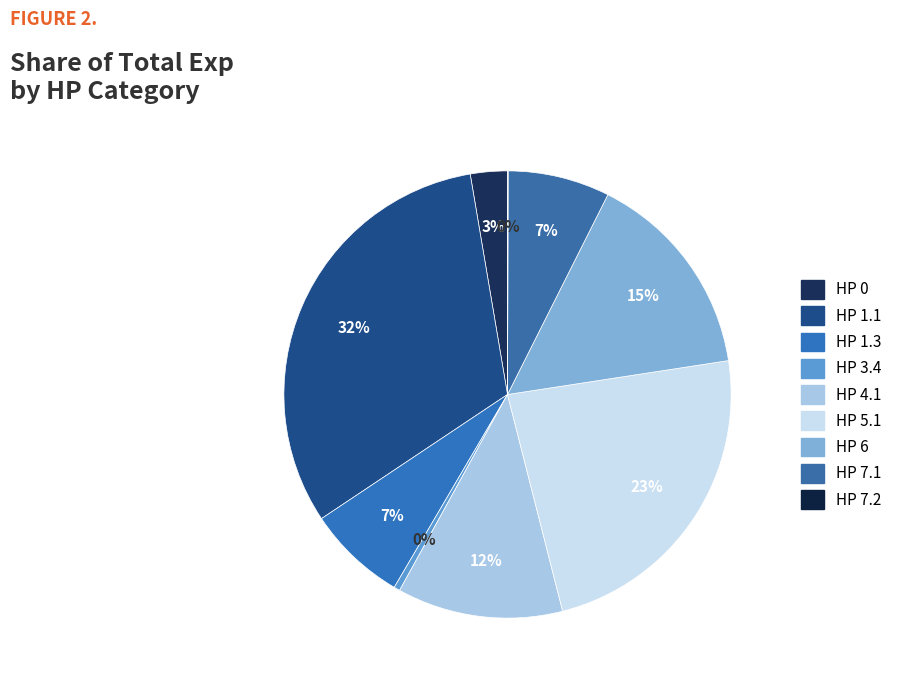

How many segments does this pie chart have?

9